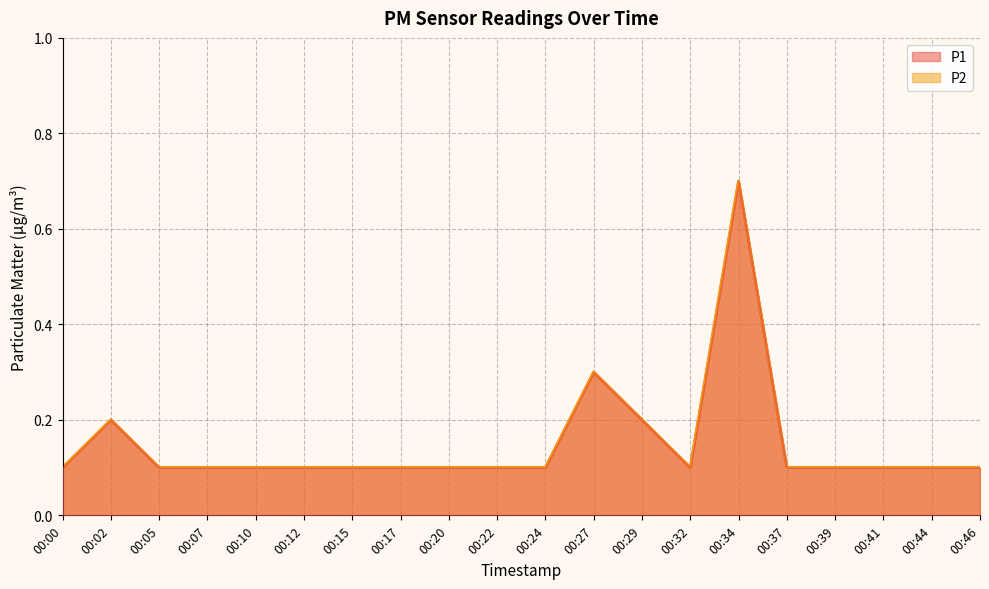

What value does the P2 series have at 00:27?

0.3